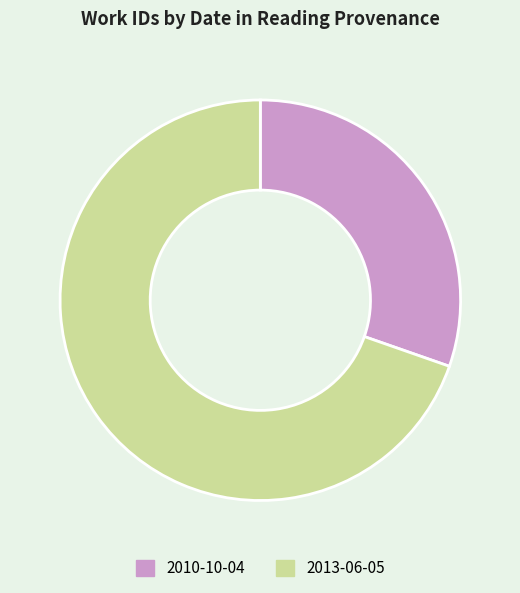

Rank the categories by value from lowest to highest.

2010-10-04, 2013-06-05